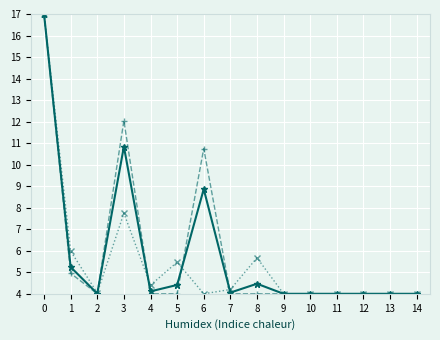

What is the total value across all series at 6?

23.6